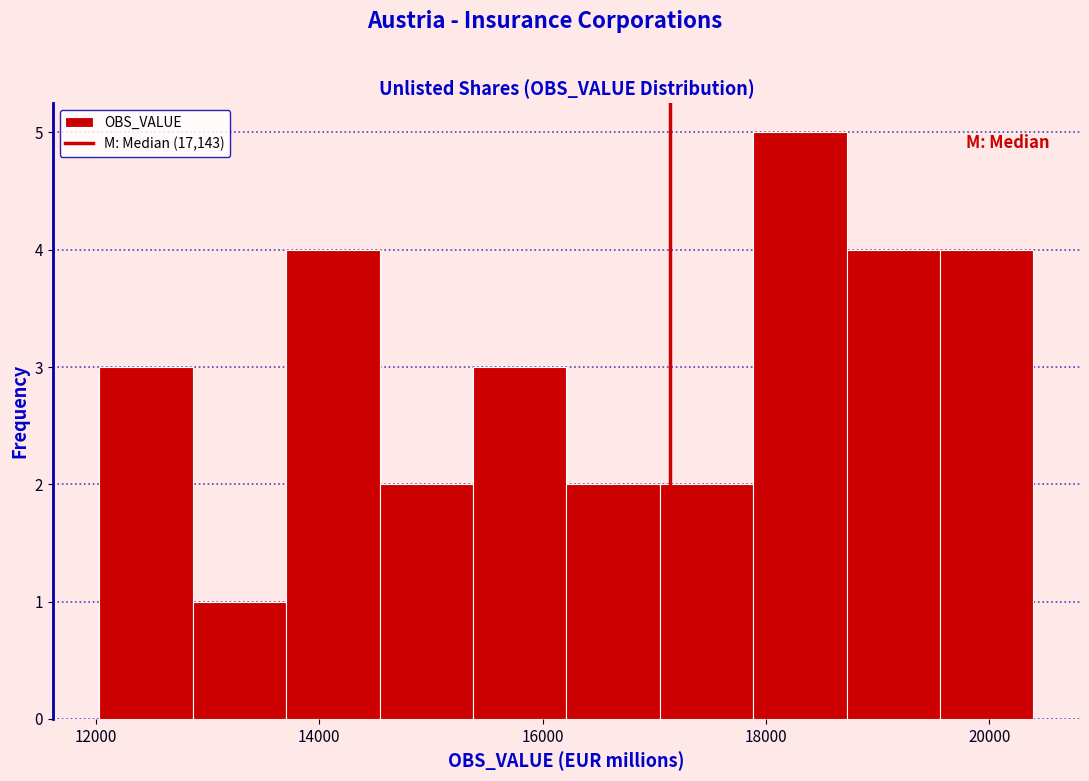

Reading left to right, list every bar in this chart as the range it spans on the x-axis followed by its height. Neither the bar edges nor the heights are printed on the chart, so give them approximately, as read against the axes.

12000 to 12800: 3
12800 to 13800: 1
13800 to 14600: 4
14600 to 15400: 2
15400 to 16200: 3
16200 to 17000: 2
17000 to 17800: 2
17800 to 18800: 5
18800 to 19600: 4
19600 to 20400: 4